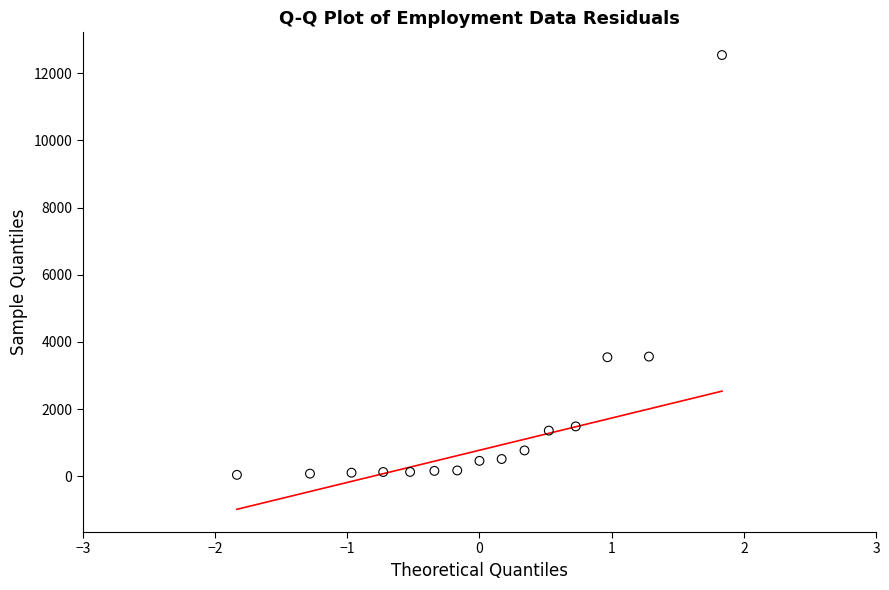

What is the range of X values (max minus min)?

3.7